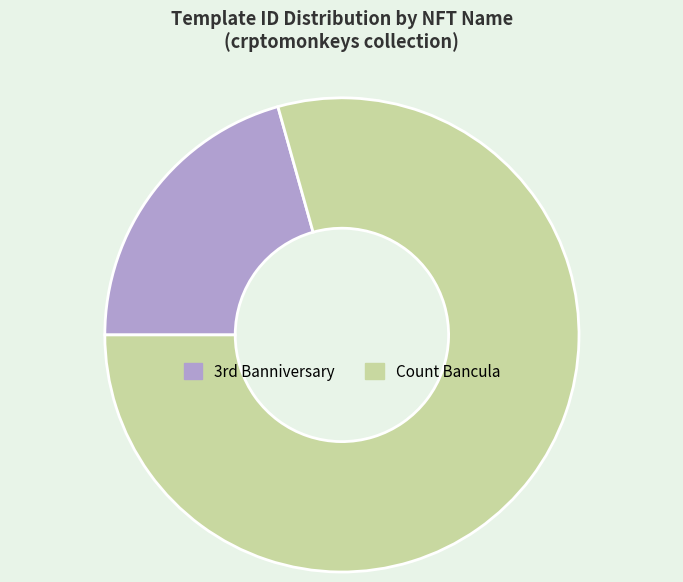

How many segments does this pie chart have?

2